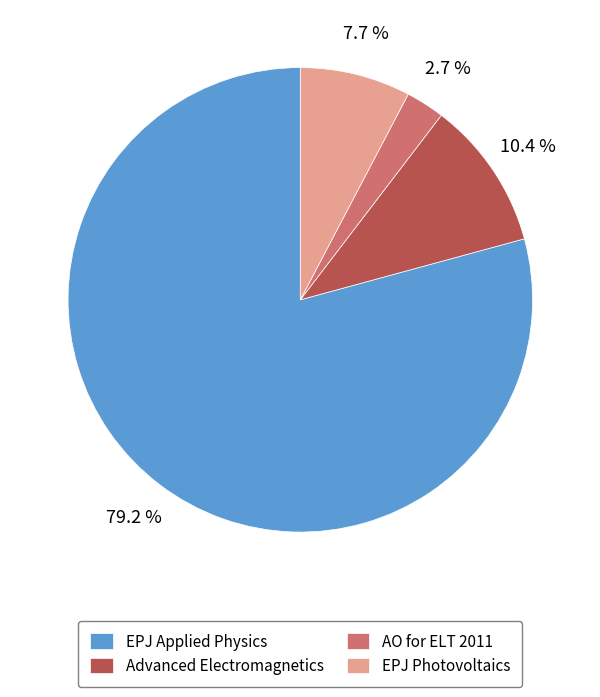

What is the ratio of the value at EPJ Photovoltaics to the value at Advanced Electromagnetics?

0.7